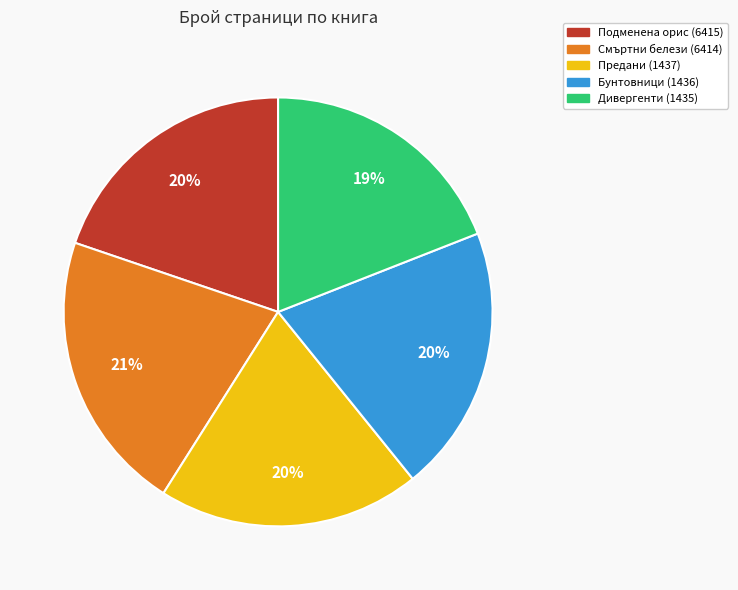

To the nearest percent, what is the combined percentage of Бунтовници (1436) and Смъртни белези (6414)?

41%